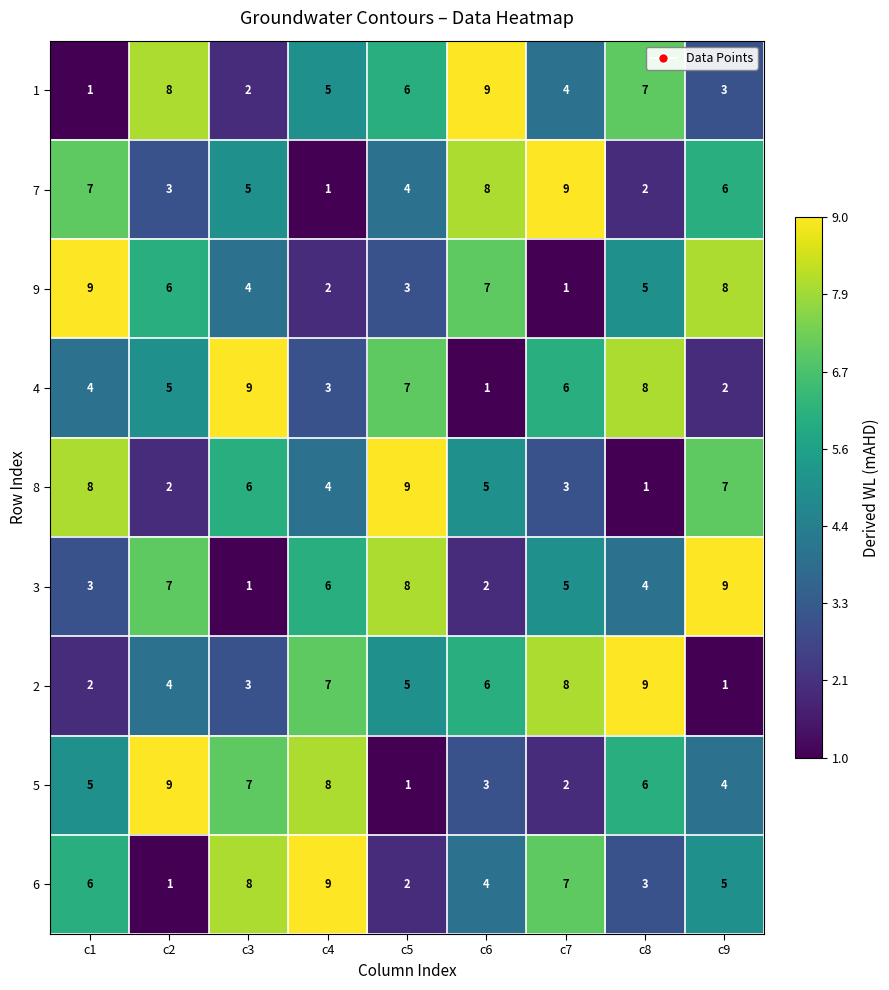

What is the minimum value shown in the chart?

1